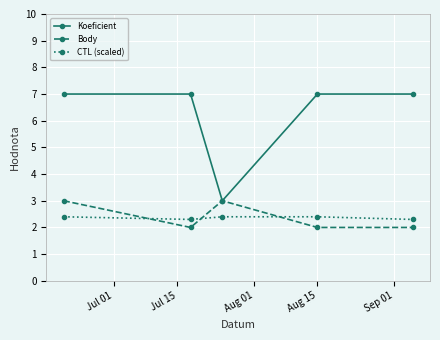

At how many categories does at least one series exceed 6?

4